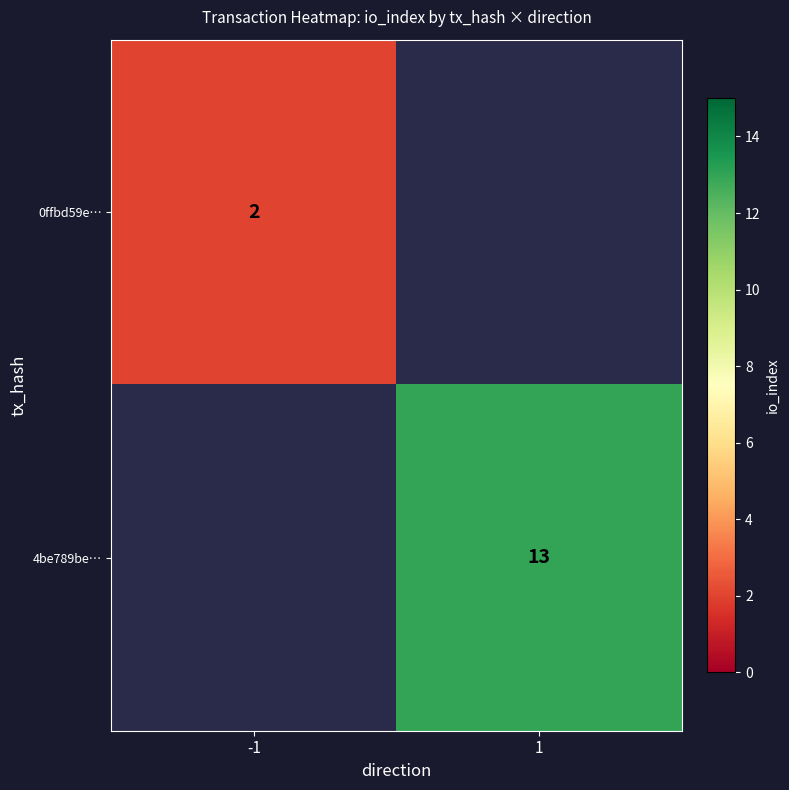

Is it true that 0ffbd59e… equals 1 at -1?

False